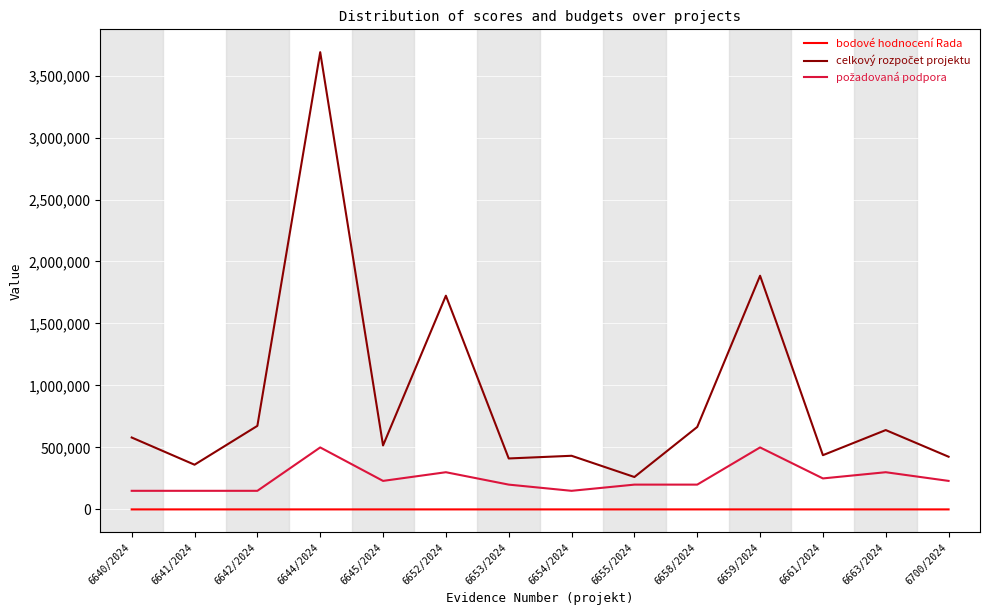

At which category is the sum across all series the highest?

6644/2024